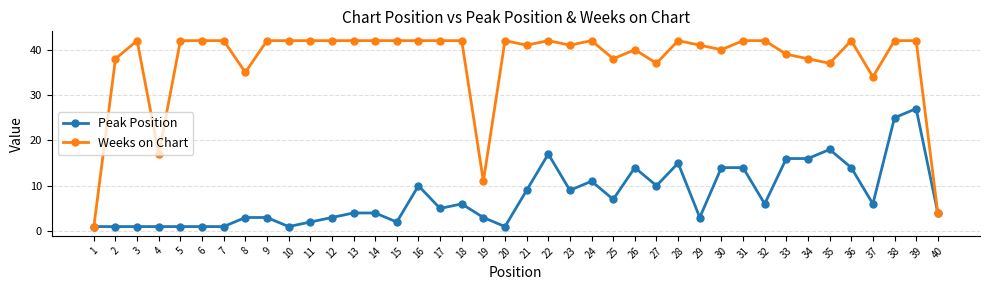

What is the maximum value shown in the chart?

42